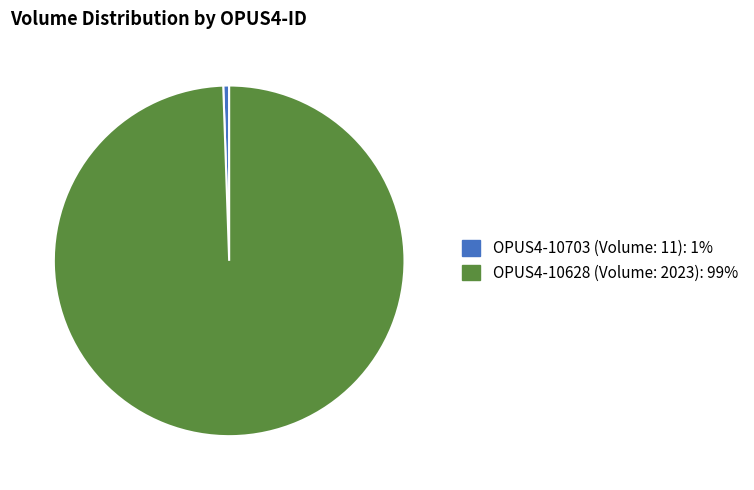

Approximately how many times larger is the value at OPUS4-10628 (Volume: 2023): 99% compared to OPUS4-10703 (Volume: 11): 1%?

183.9